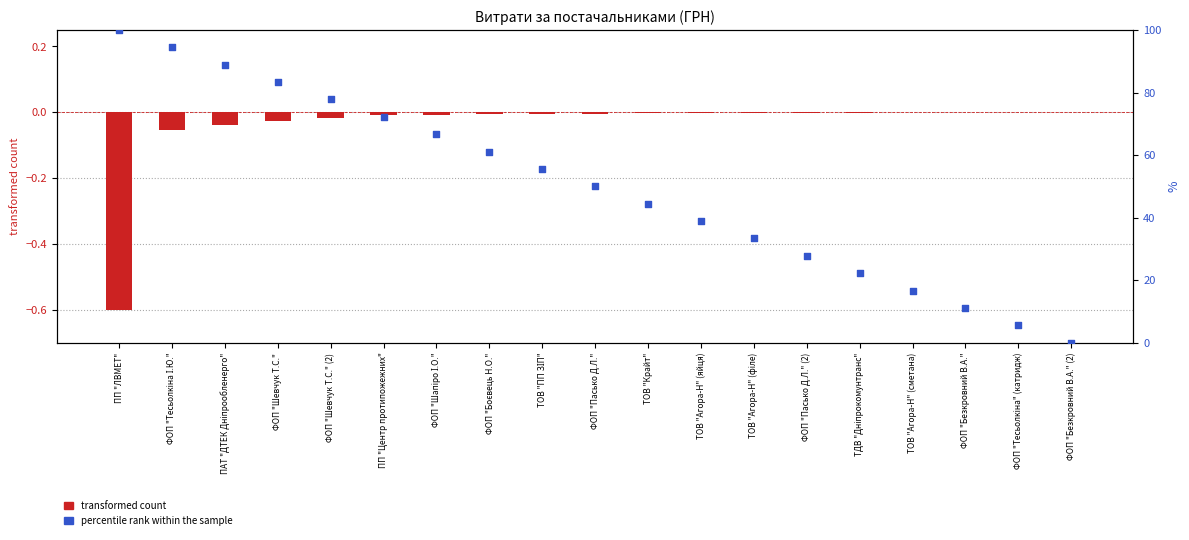

What are all the series names shown in the legend?

transformed count, percentile rank within the sample